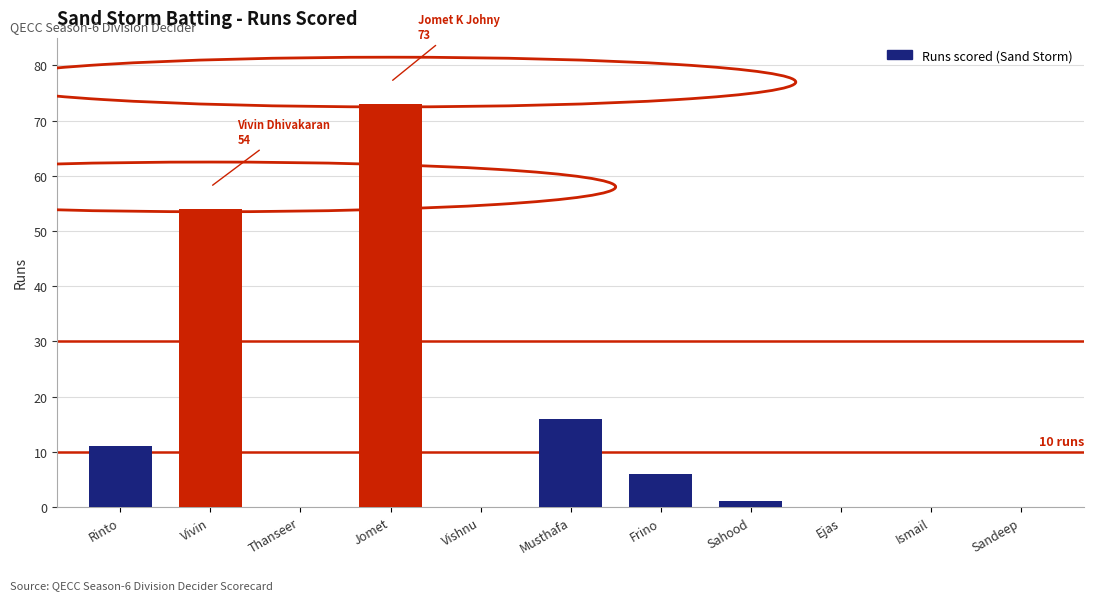

What is the change in value from Musthafa to Sahood?

-15